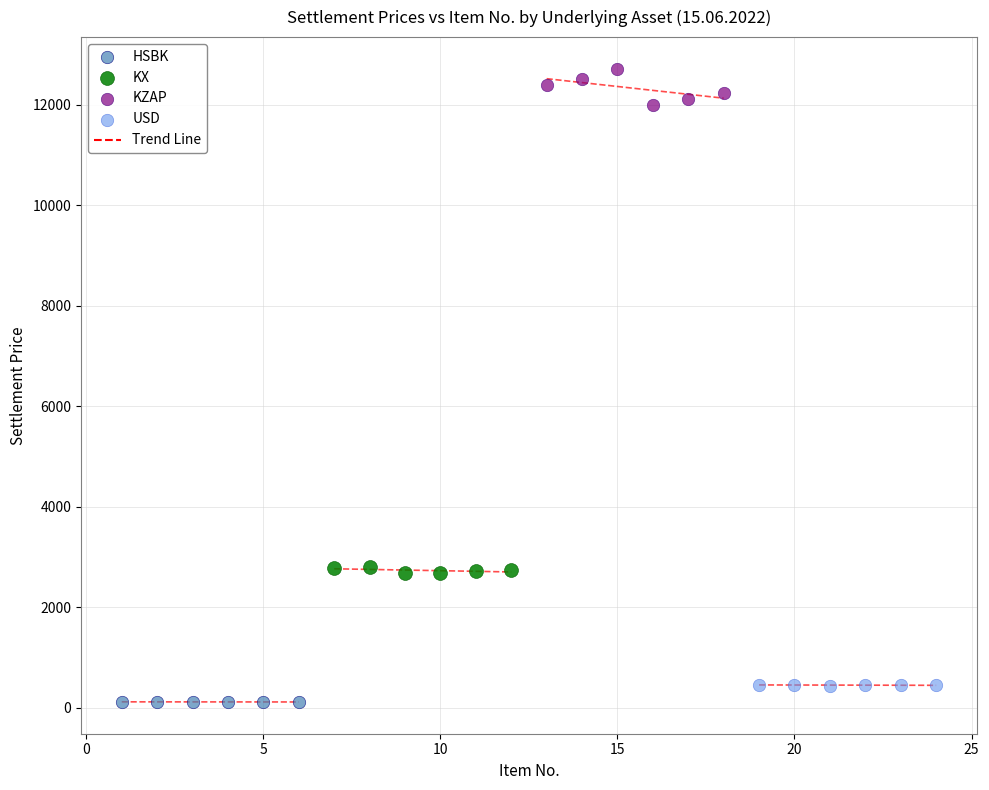

Which series contains the lowest Y value?

HSBK